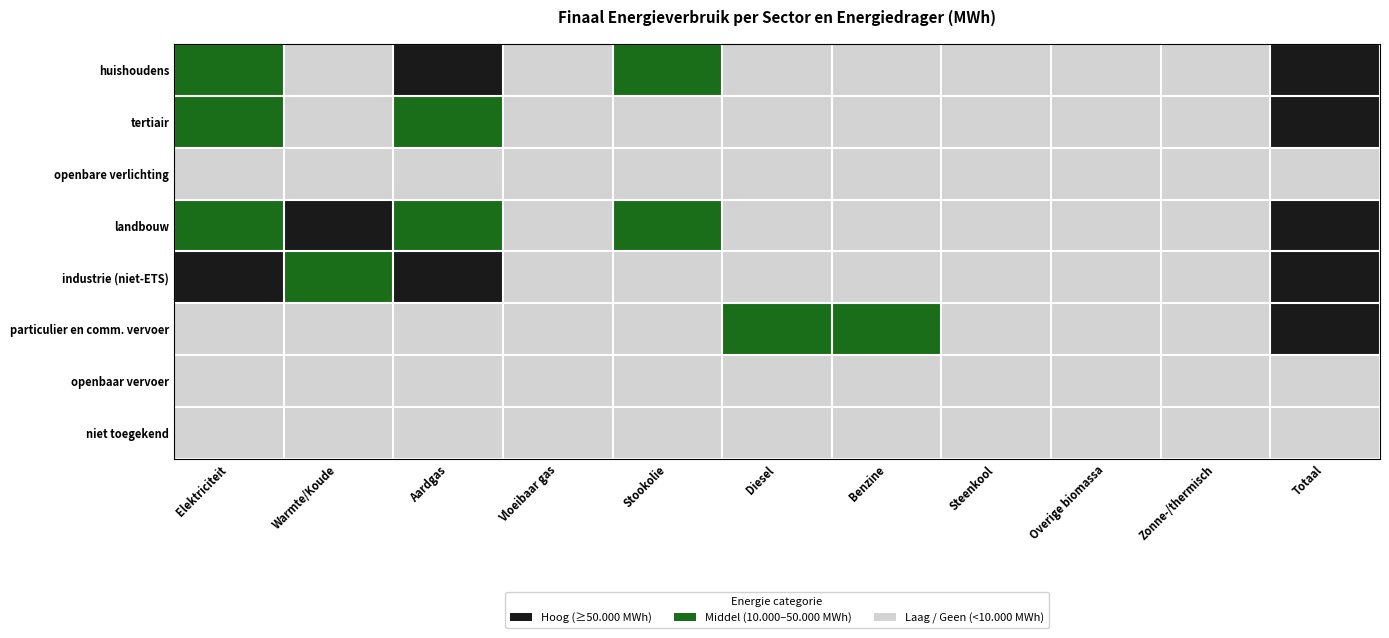

Reading left to right, what are all the values shown in this chart?

huishoudens: Elektriciteit=1	Warmte/Koude=2	Aardgas=0	Vloeibaar gas=2	Stookolie=1	Diesel=2	Benzine=2	Steenkool=2	Overige biomassa=2	Zonne-/thermisch=2	Totaal=0
tertiair: Elektriciteit=1	Warmte/Koude=2	Aardgas=1	Vloeibaar gas=2	Stookolie=2	Diesel=2	Benzine=2	Steenkool=2	Overige biomassa=2	Zonne-/thermisch=2	Totaal=0
openbare verlichting: Elektriciteit=2	Warmte/Koude=2	Aardgas=2	Vloeibaar gas=2	Stookolie=2	Diesel=2	Benzine=2	Steenkool=2	Overige biomassa=2	Zonne-/thermisch=2	Totaal=2
landbouw: Elektriciteit=1	Warmte/Koude=0	Aardgas=1	Vloeibaar gas=2	Stookolie=1	Diesel=2	Benzine=2	Steenkool=2	Overige biomassa=2	Zonne-/thermisch=2	Totaal=0
industrie (niet-ETS): Elektriciteit=0	Warmte/Koude=1	Aardgas=0	Vloeibaar gas=2	Stookolie=2	Diesel=2	Benzine=2	Steenkool=2	Overige biomassa=2	Zonne-/thermisch=2	Totaal=0
particulier en comm. vervoer: Elektriciteit=2	Warmte/Koude=2	Aardgas=2	Vloeibaar gas=2	Stookolie=2	Diesel=1	Benzine=1	Steenkool=2	Overige biomassa=2	Zonne-/thermisch=2	Totaal=0
openbaar vervoer: Elektriciteit=2	Warmte/Koude=2	Aardgas=2	Vloeibaar gas=2	Stookolie=2	Diesel=2	Benzine=2	Steenkool=2	Overige biomassa=2	Zonne-/thermisch=2	Totaal=2
niet toegekend: Elektriciteit=2	Warmte/Koude=2	Aardgas=2	Vloeibaar gas=2	Stookolie=2	Diesel=2	Benzine=2	Steenkool=2	Overige biomassa=2	Zonne-/thermisch=2	Totaal=2